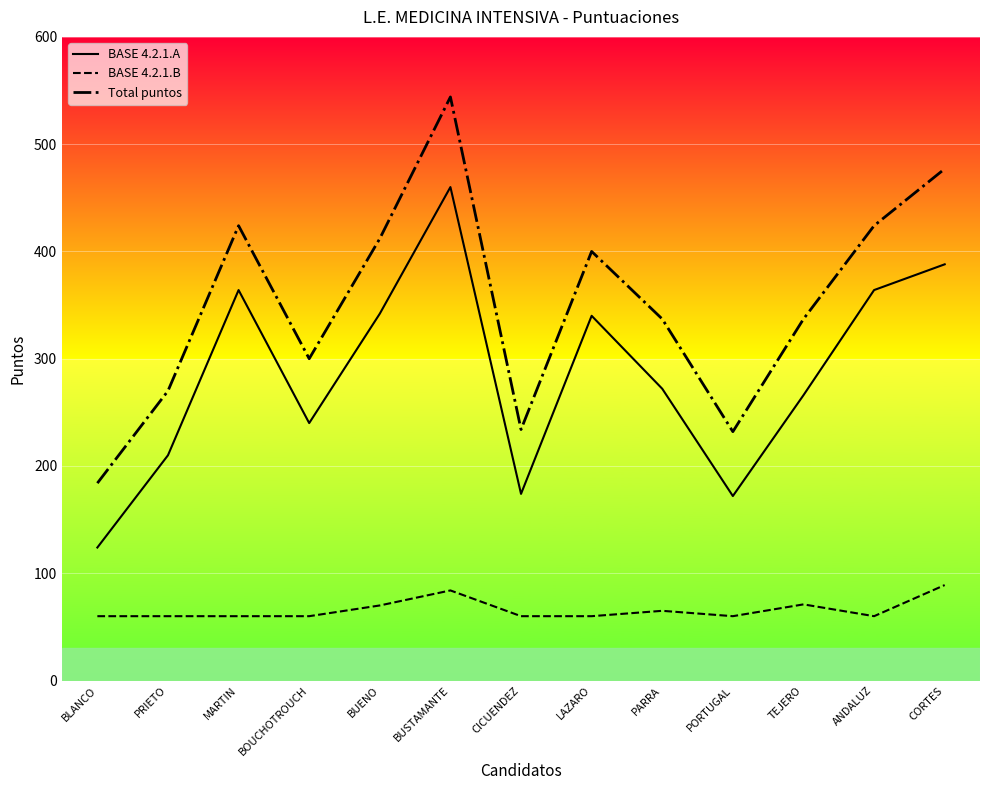

What is the difference between the maximum and minimum values in the BASE 4.2.1.A series?

336